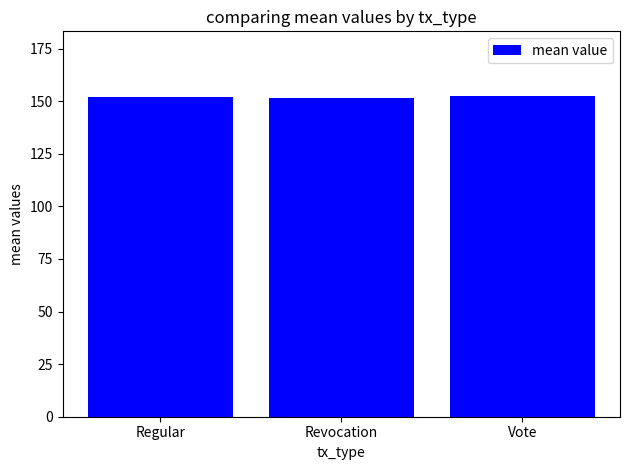

The value at Regular is 152.0. True or false?

True